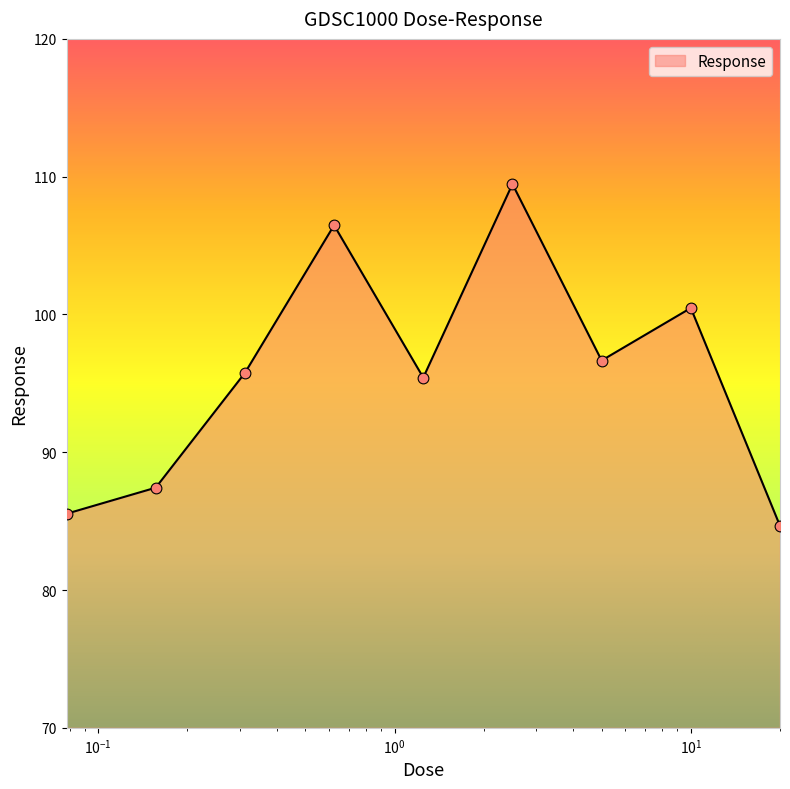

What is the smallest value displayed?

84.7